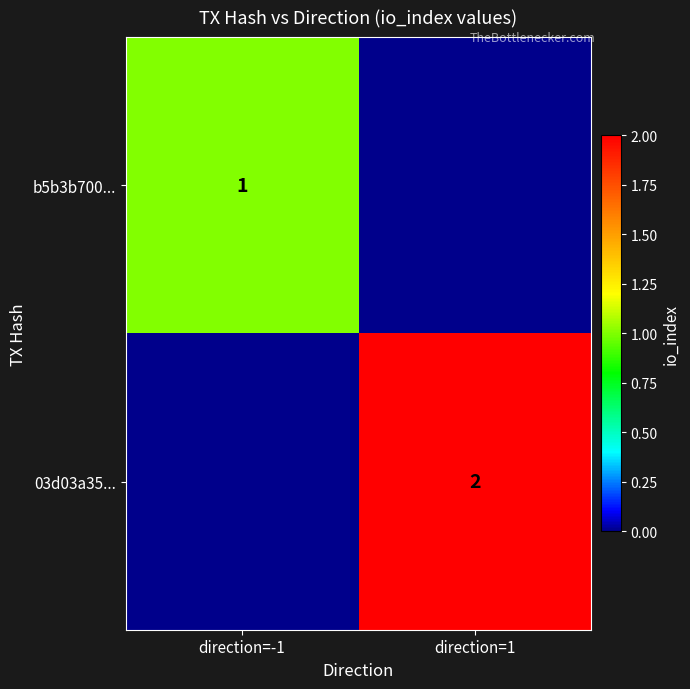

The value of b5b3b700... at direction=-1 is 1. True or false?

True